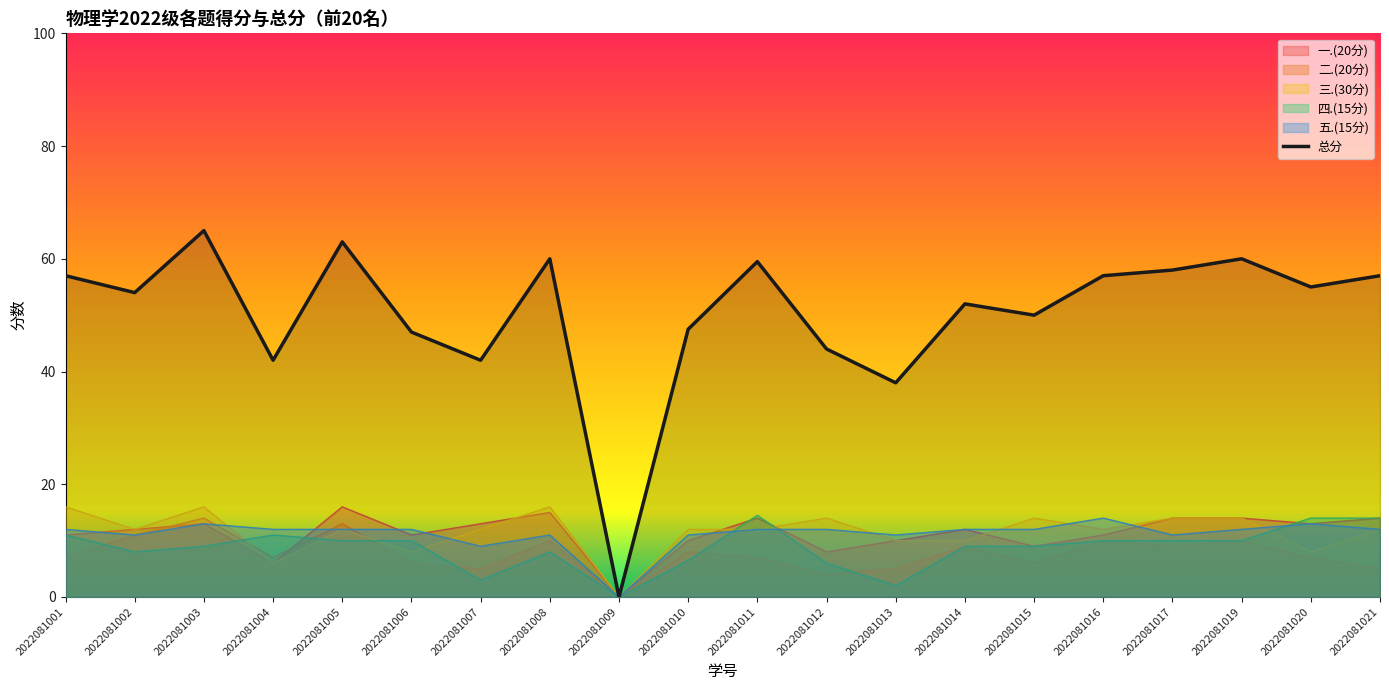

What is the sum of the values at 2022081012 and 2022081008?

104.0